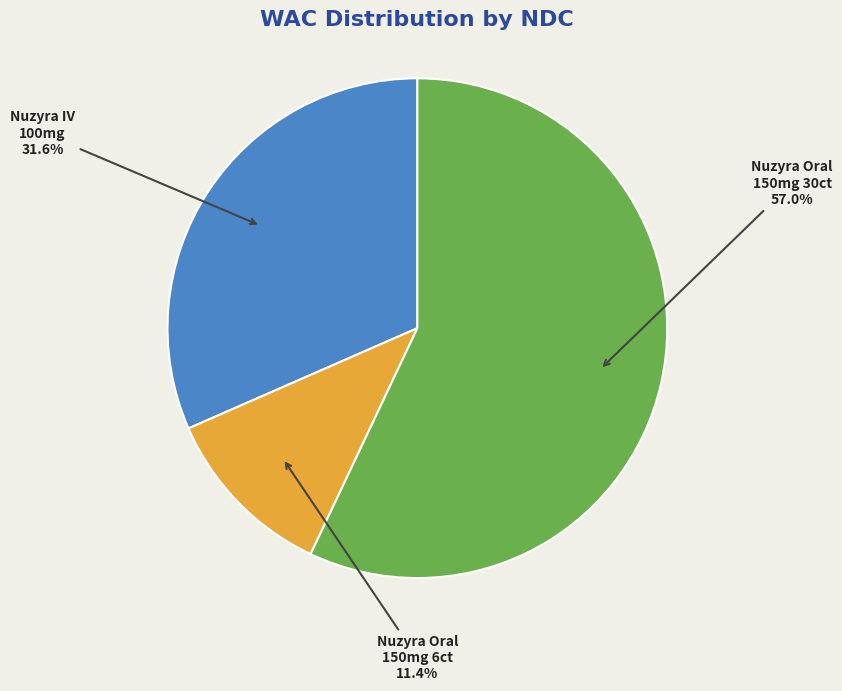

Does Nuzyra Oral 150mg 30ct account for over 50% of the chart?

Yes